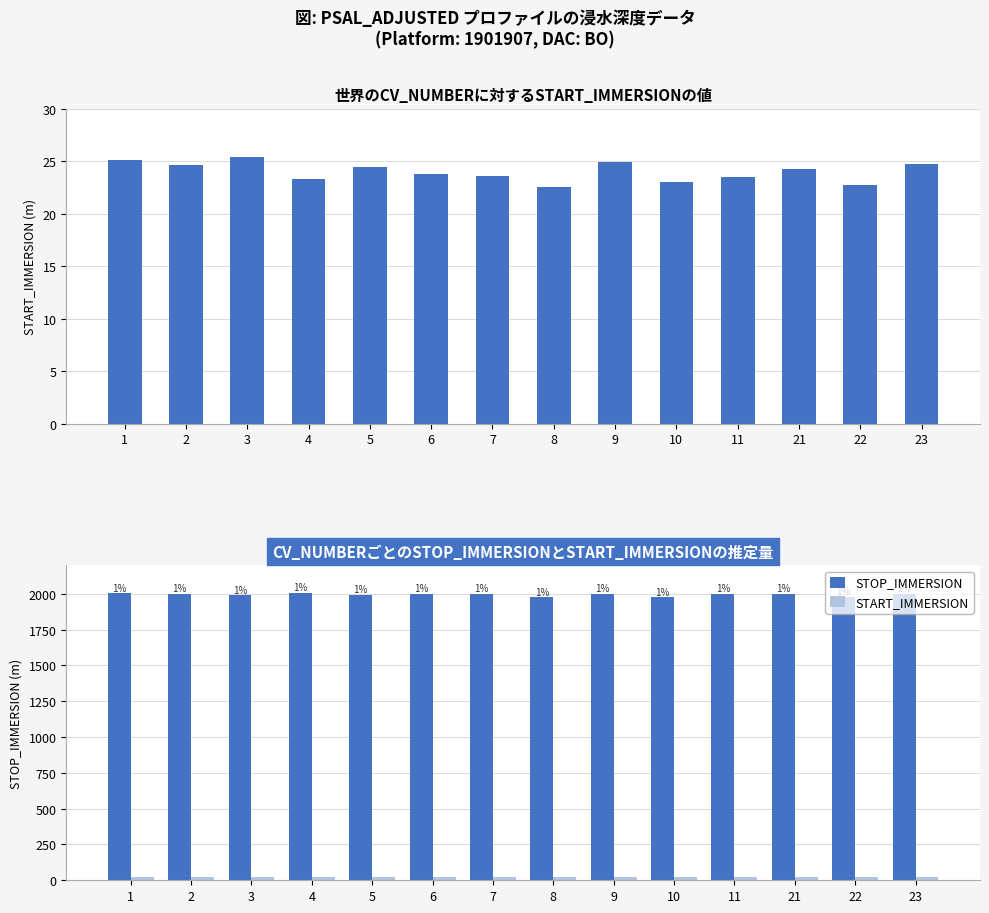

Between 5 and 8, which series saw the biggest shift?

STOP_IMMERSION